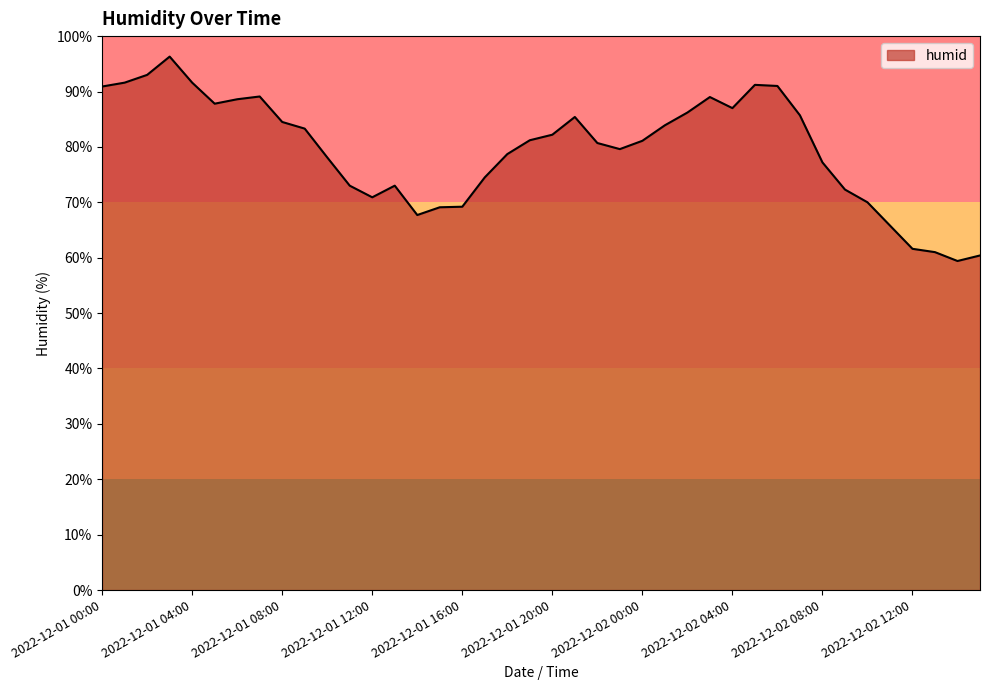

What is the smallest value displayed?

59.4